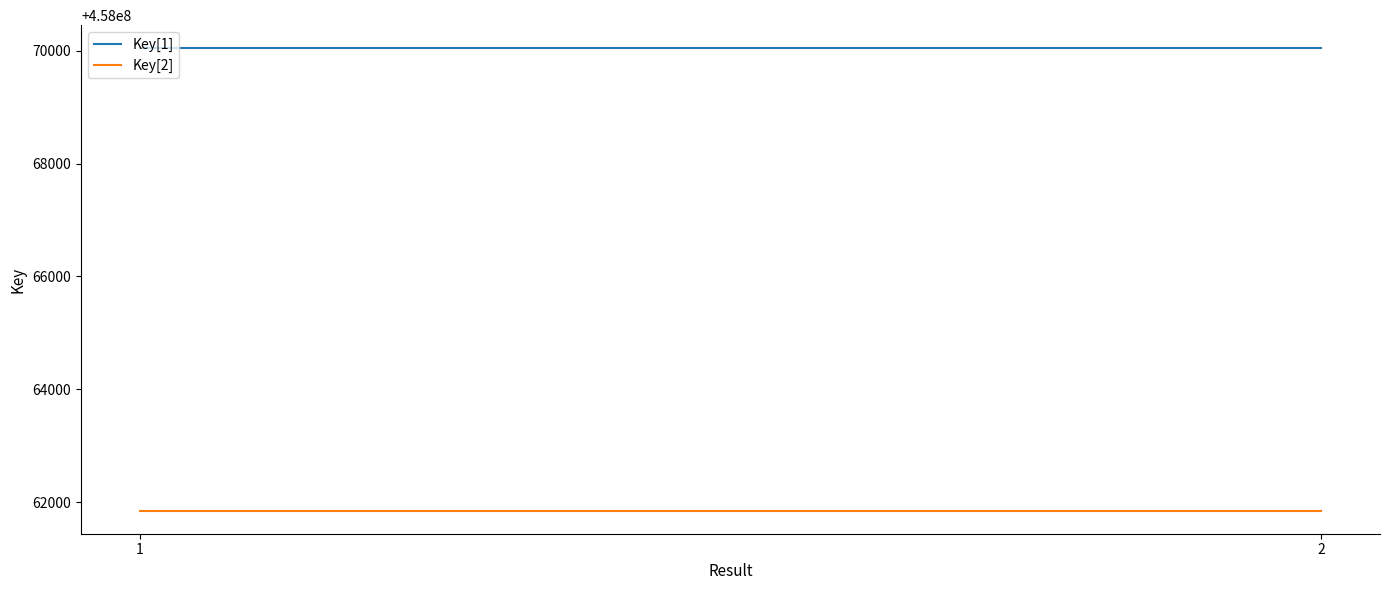

Does the chart display data point markers on the line(s)?

No